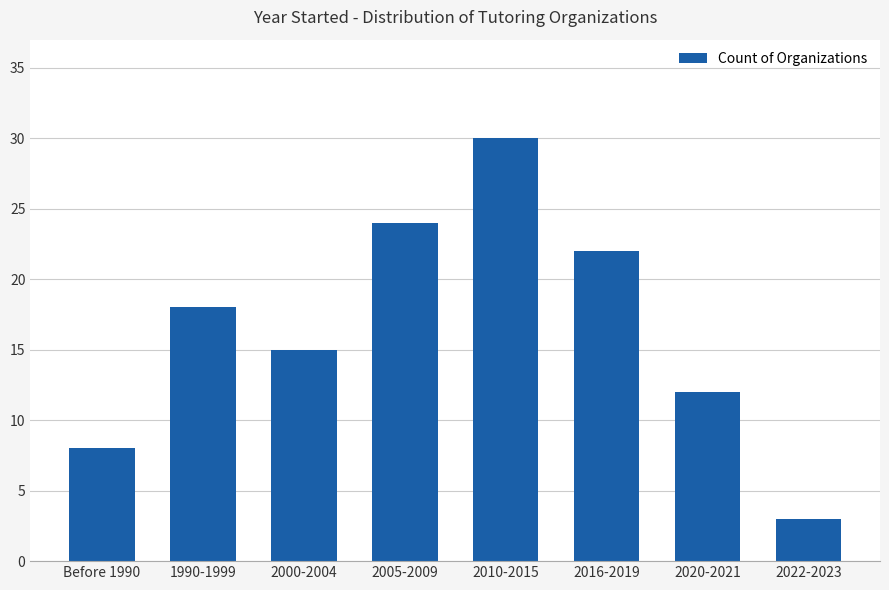

Count the number of data series in this chart.

1